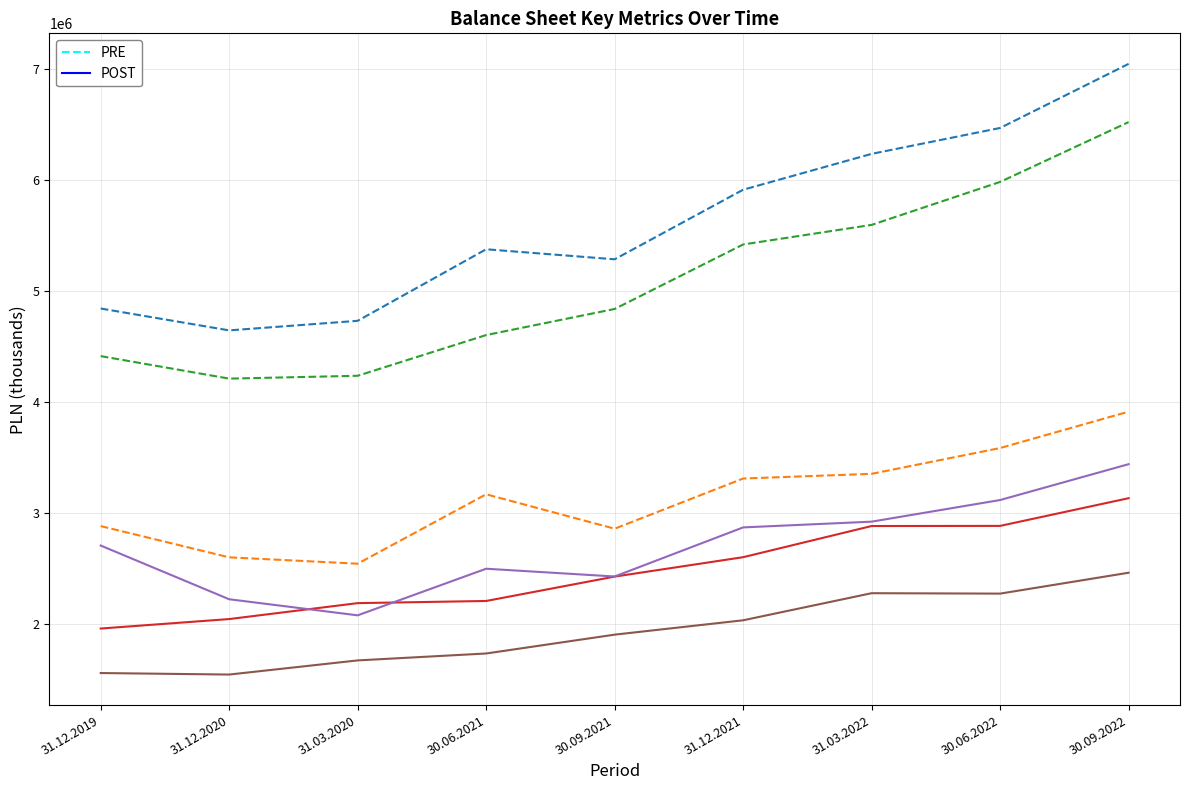

What is the spread (max minus min) of values at 31.03.2020?

3057659.3